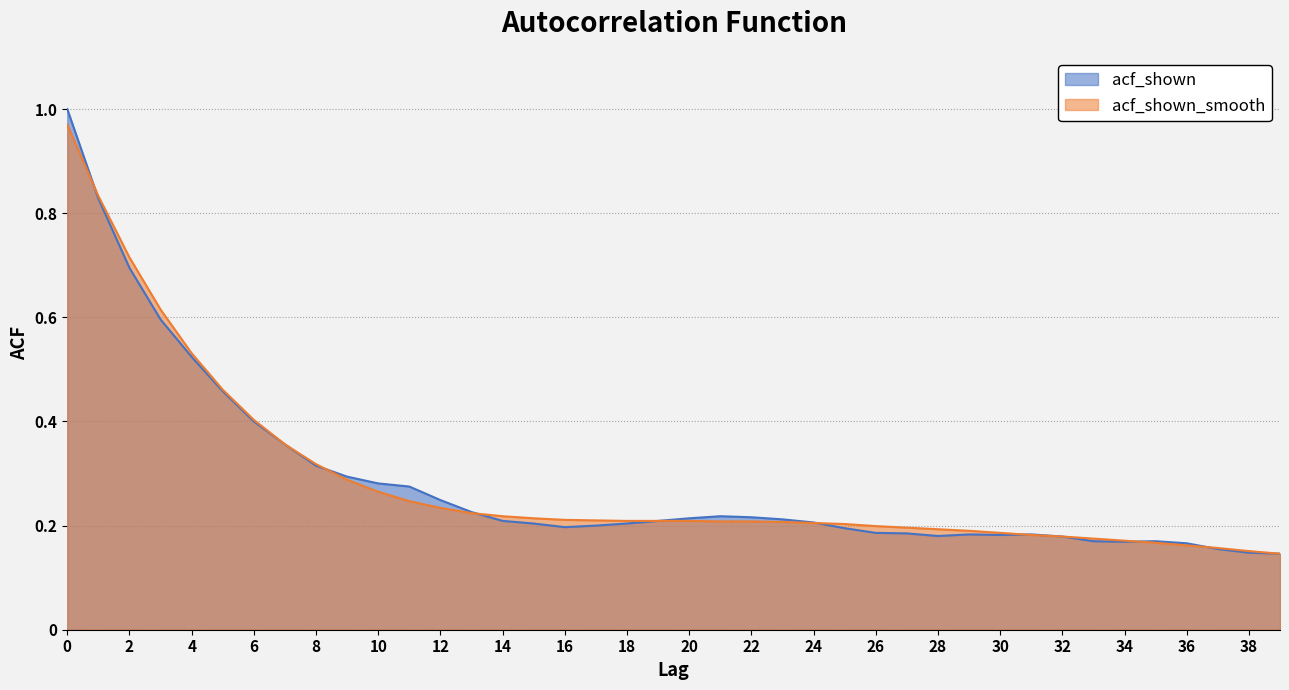

How many interior local valleys does the acf_shown series have?

4